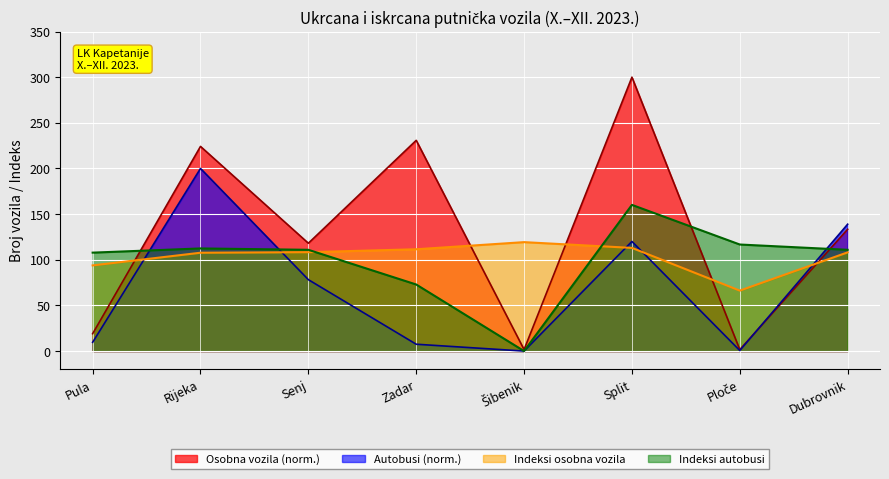

True or false: Indeksi autobusi has a value of 110.9 at Dubrovnik.

True